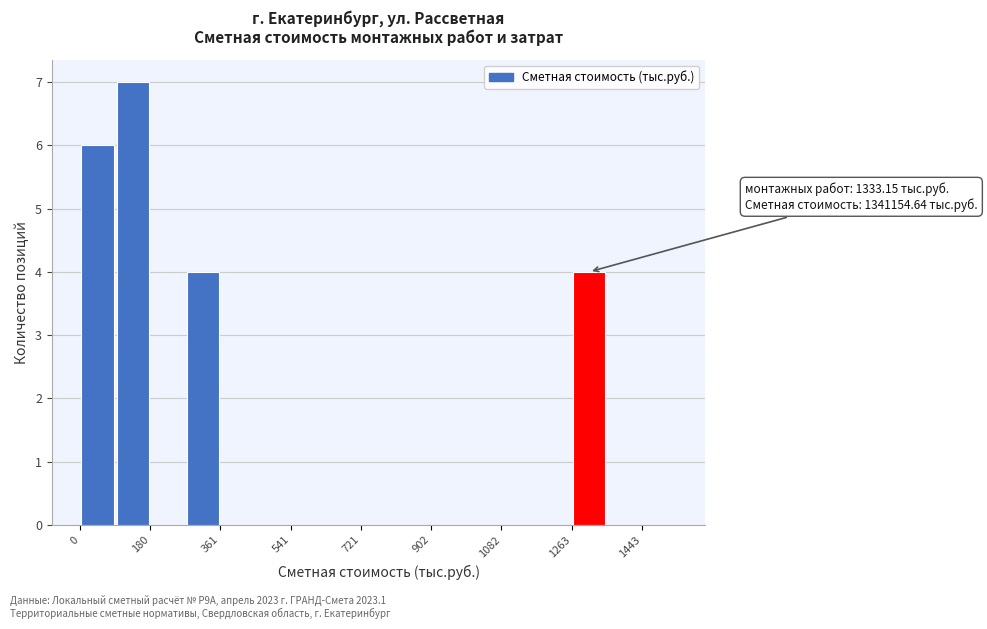

Over which range of the x-axis is the bar tallest?

100 to 180